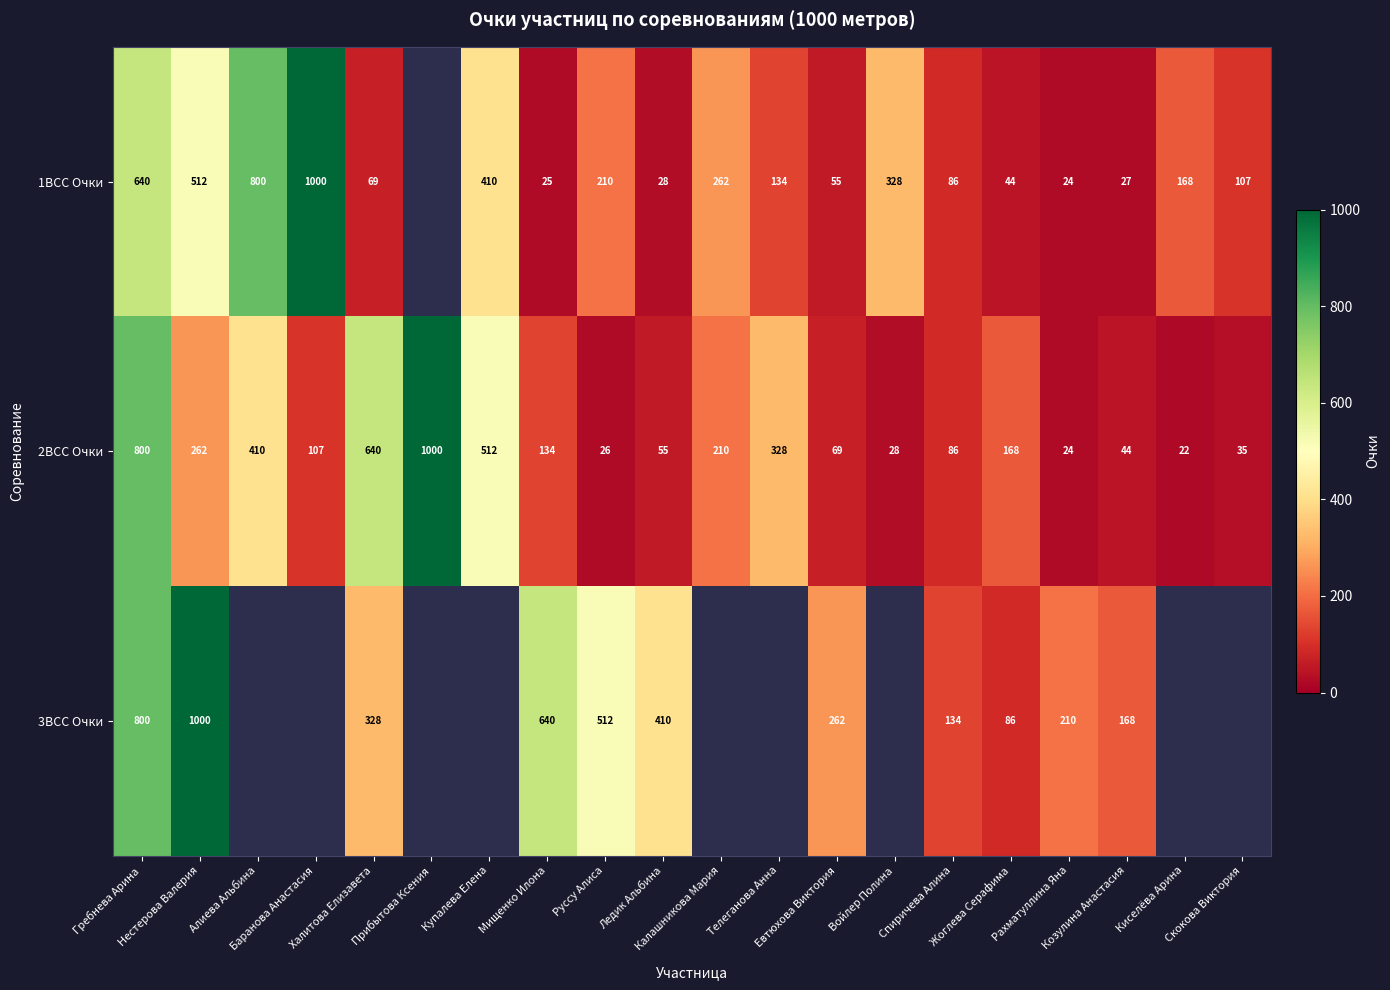

How many data points does each series have?

20